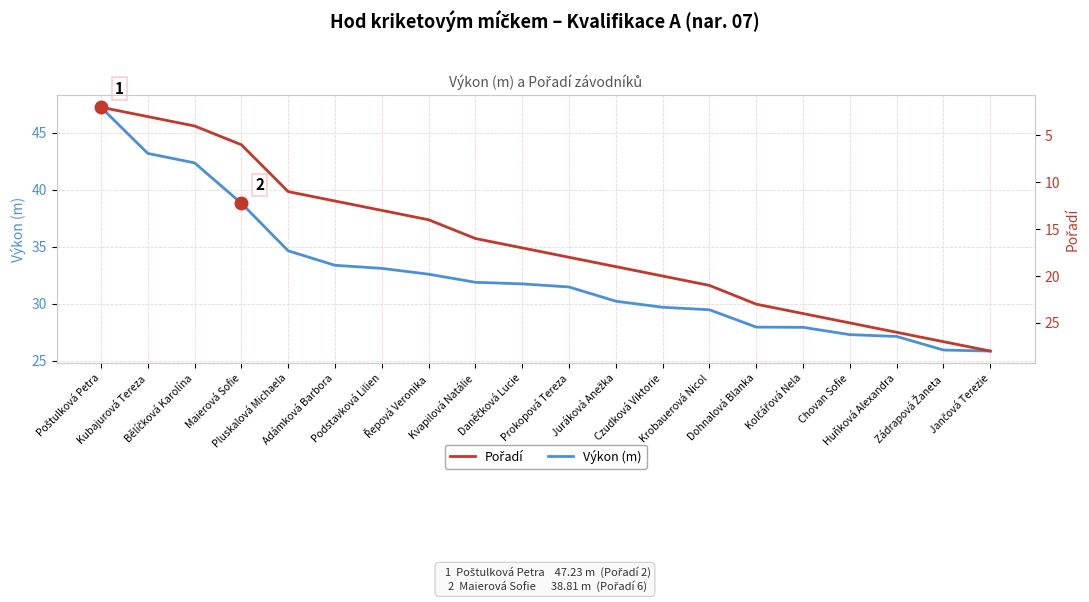

What is the difference between the maximum and minimum values in the Pořadí series?

26.0